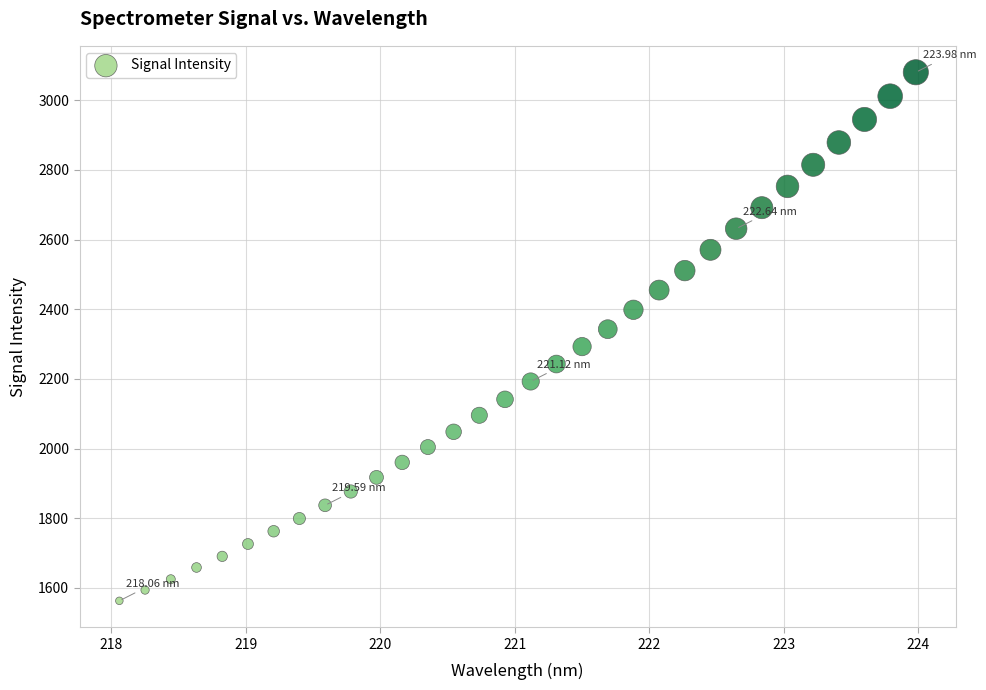

What is the range of Y values (max minus min)?

1517.2